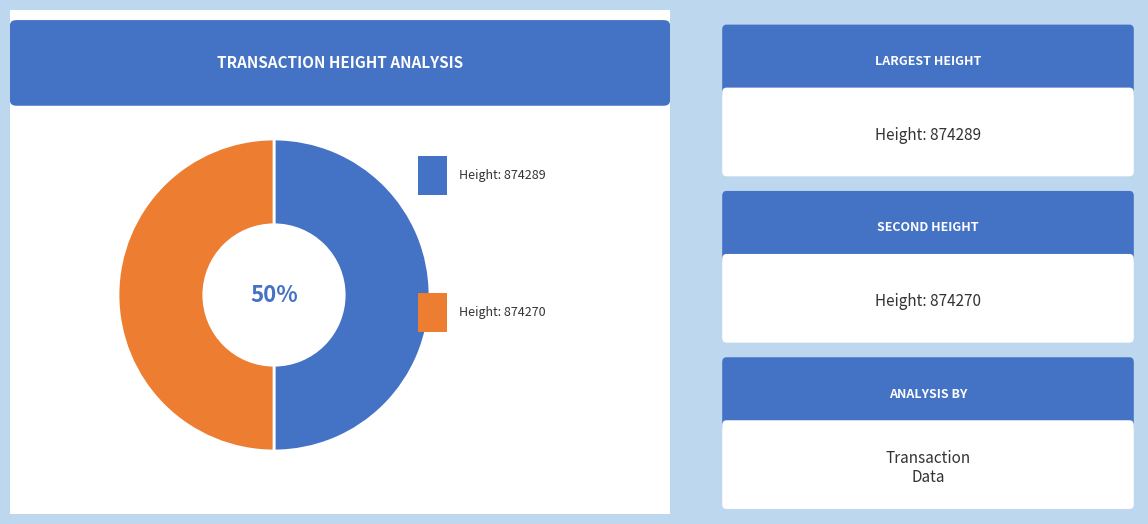

To the nearest percent, what is the average slice percentage?

50%